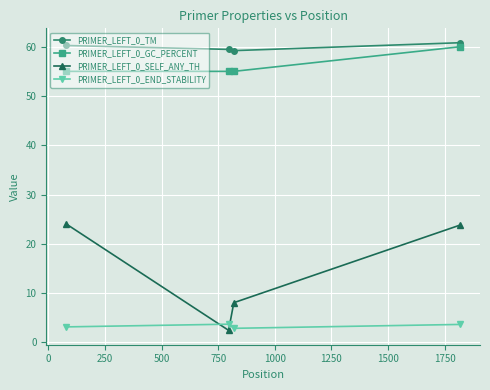

What are all the series names shown in the legend?

PRIMER_LEFT_0_TM, PRIMER_LEFT_0_GC_PERCENT, PRIMER_LEFT_0_SELF_ANY_TH, PRIMER_LEFT_0_END_STABILITY